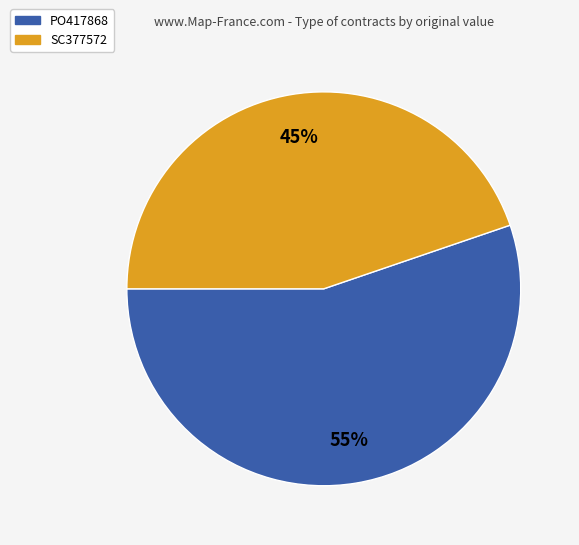

Rank the categories by value from lowest to highest.

SC377572, PO417868